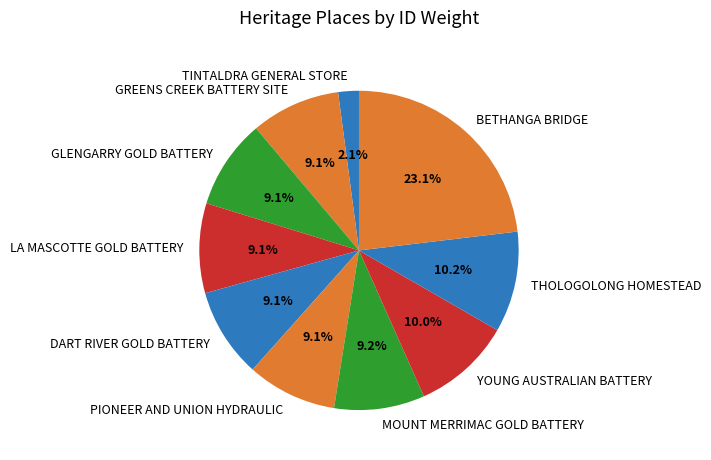

How many segments does this pie chart have?

10